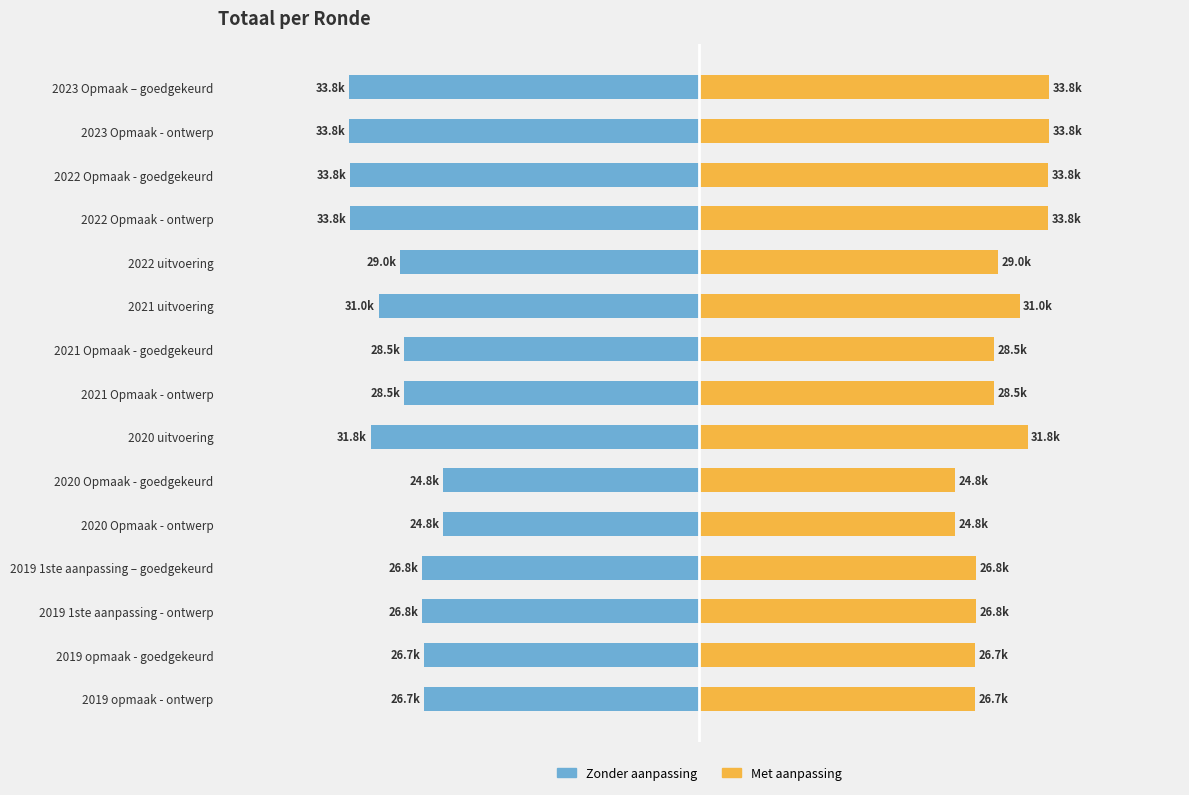

The value of Zonder aanpassing at 2022 Opmaak - ontwerp is -14031. True or false?

False